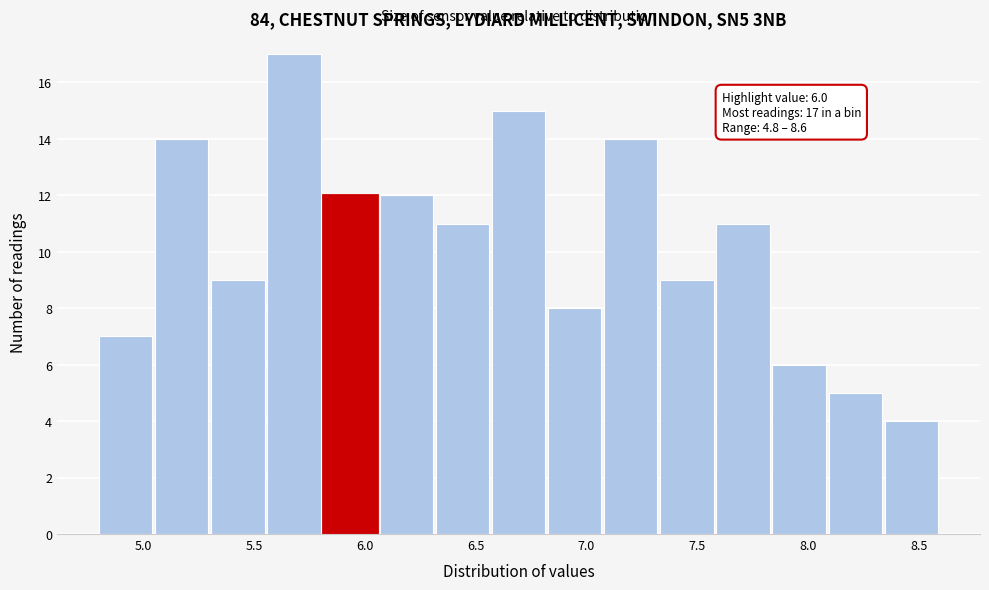

Over which range of the x-axis is the bar tallest?

5.55 to 5.80